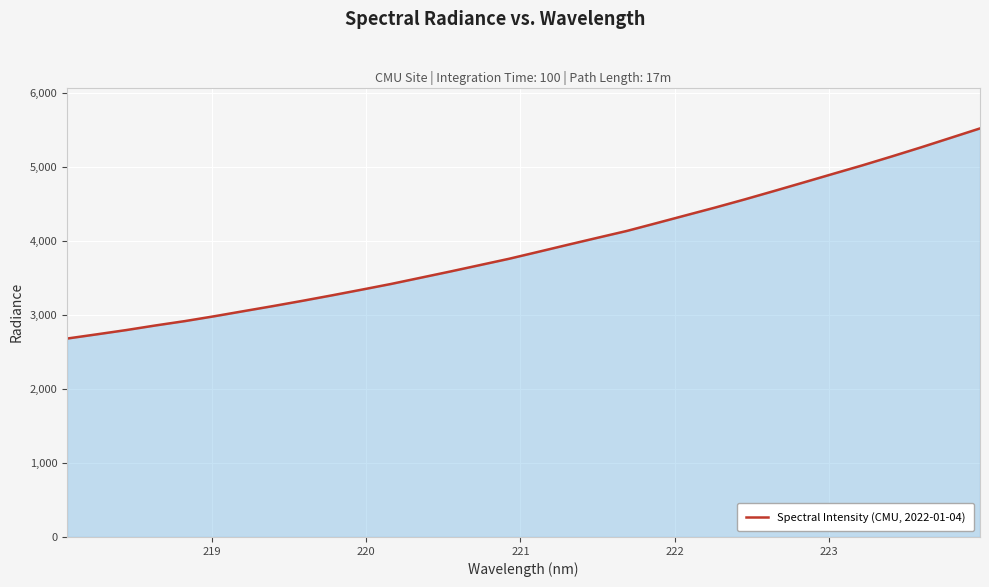

What is the maximum value shown in the chart?

5517.5